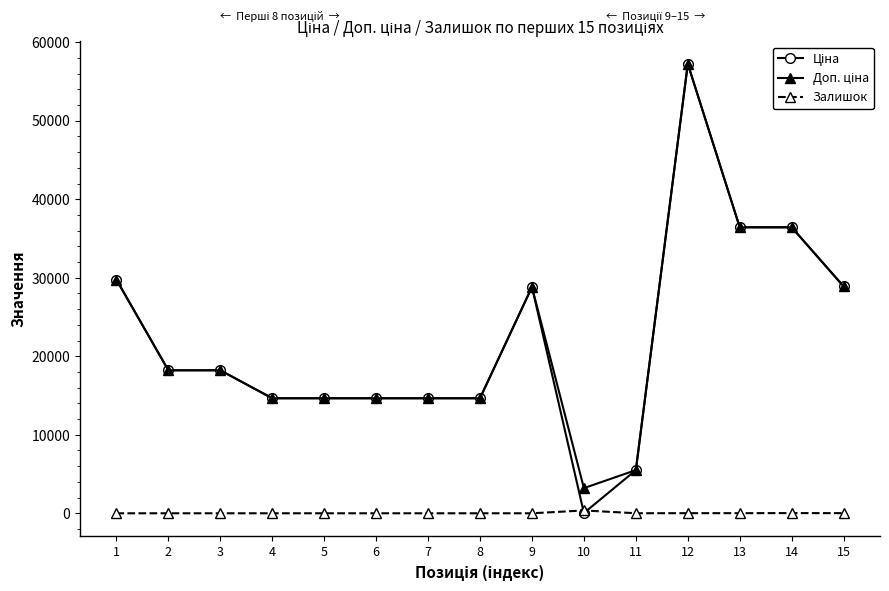

What is the total value across all series at 8?

29299.2